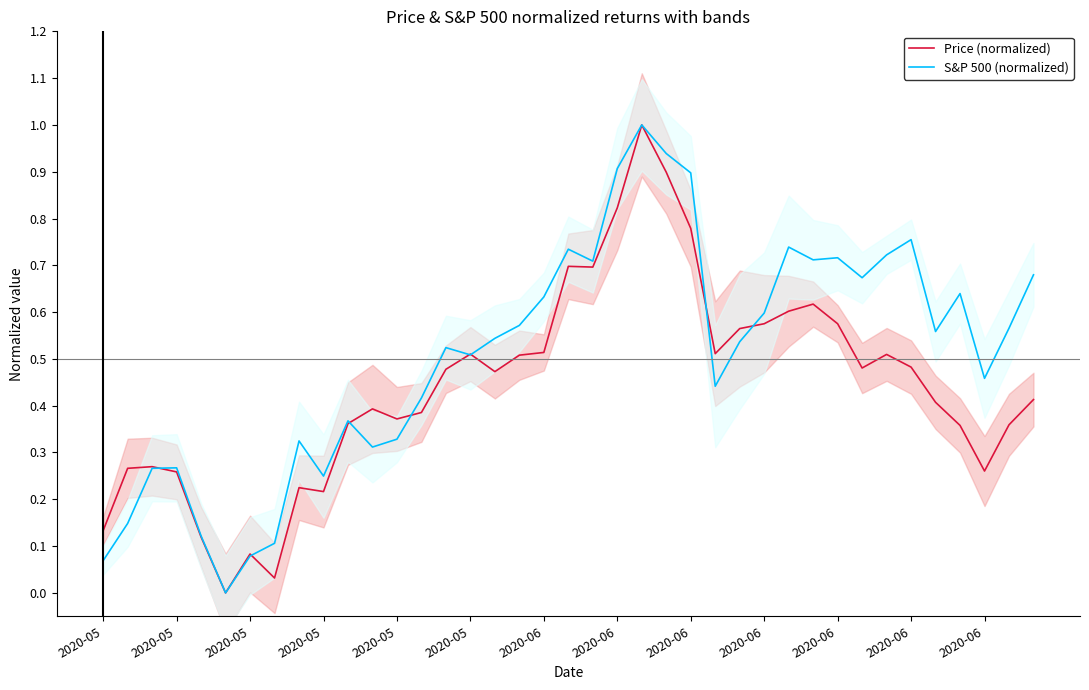

What is the label of the 39th point from the right?

2020-05